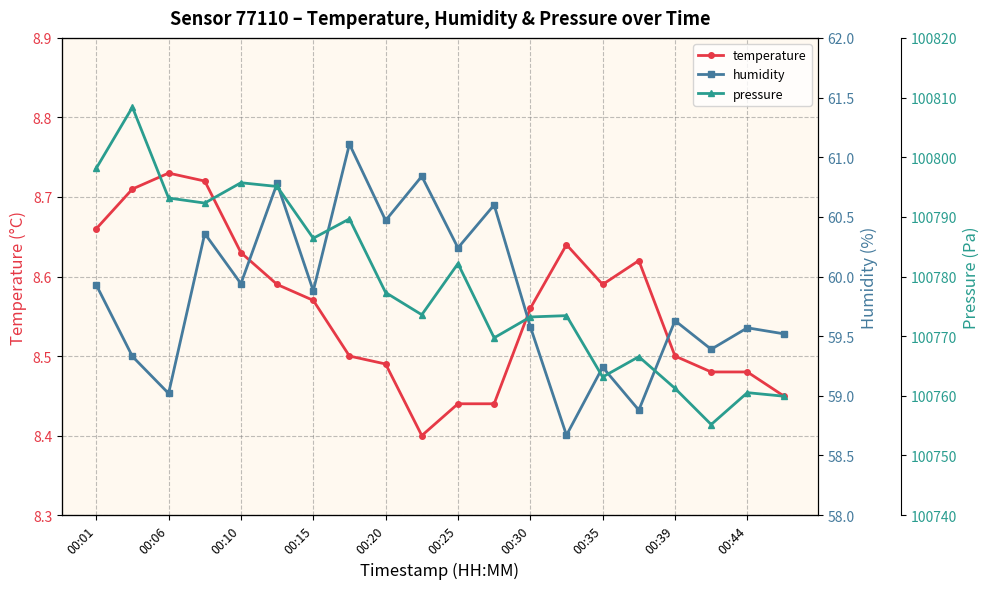

Count the temperature values in the range 8 to 9.

20